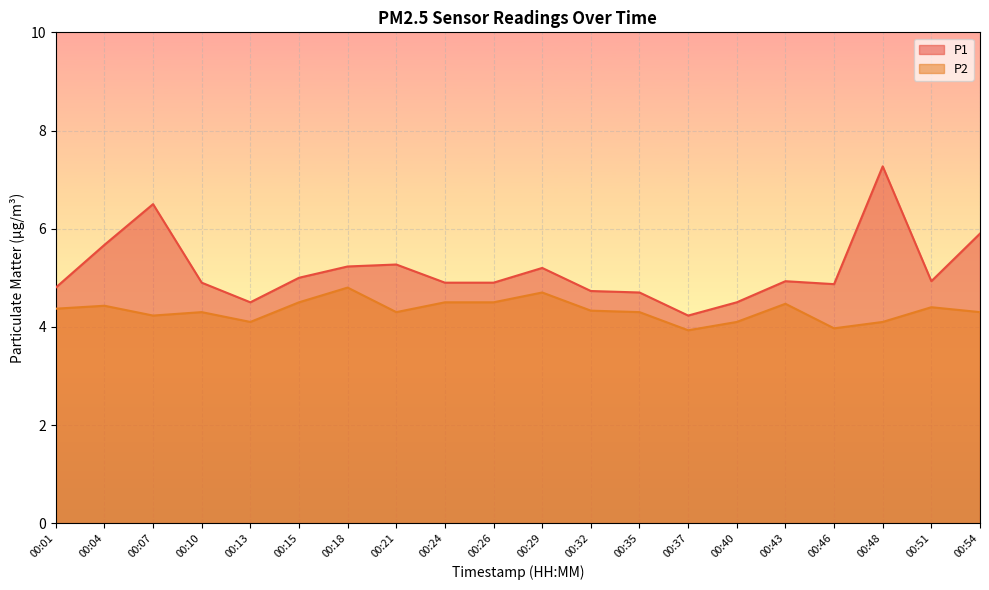

Between 00:40 and 00:24, which is larger?

00:24